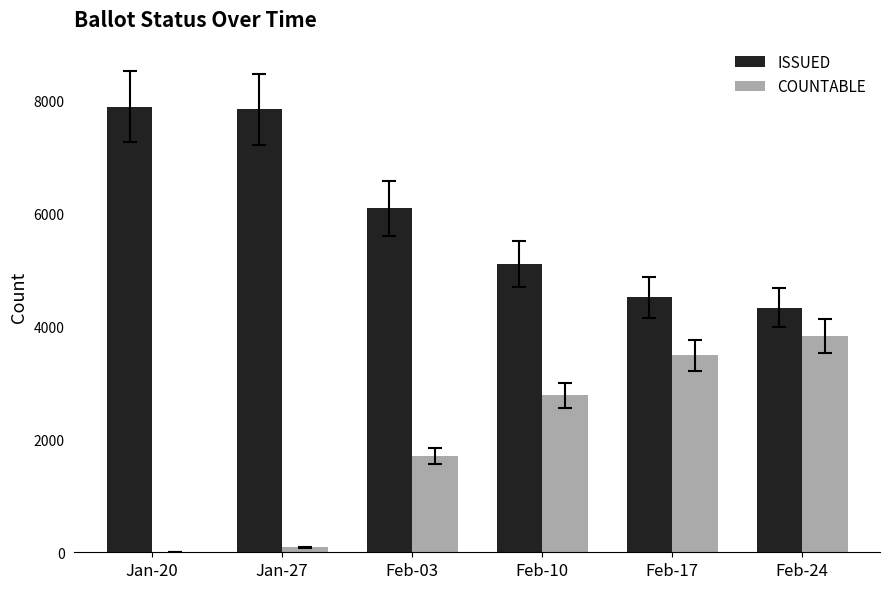

Is the value of ISSUED at Jan-20 greater than the value of COUNTABLE at Feb-03?

Yes